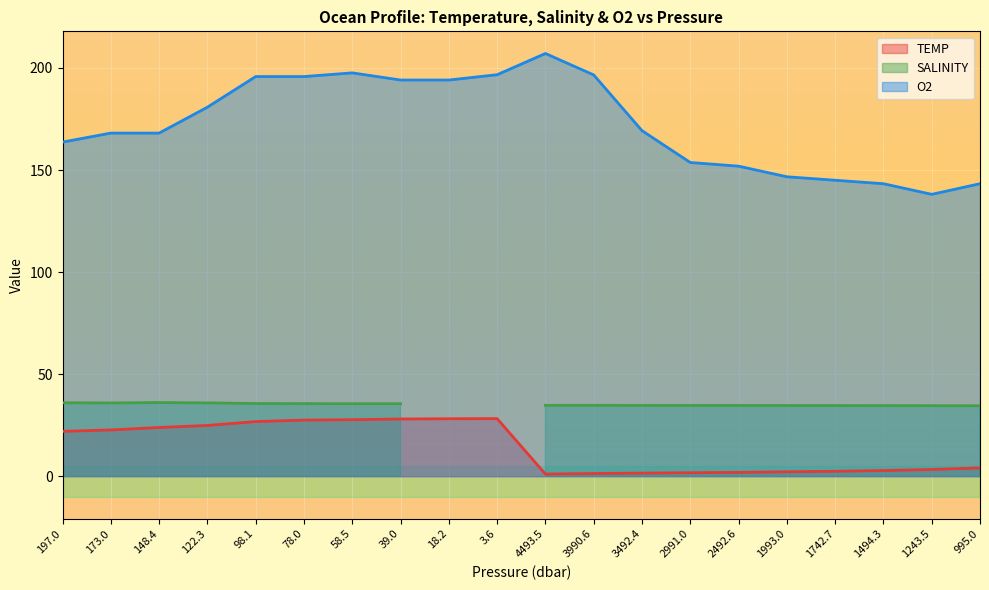

At which category does O2 reach its first local valley?

1243.5